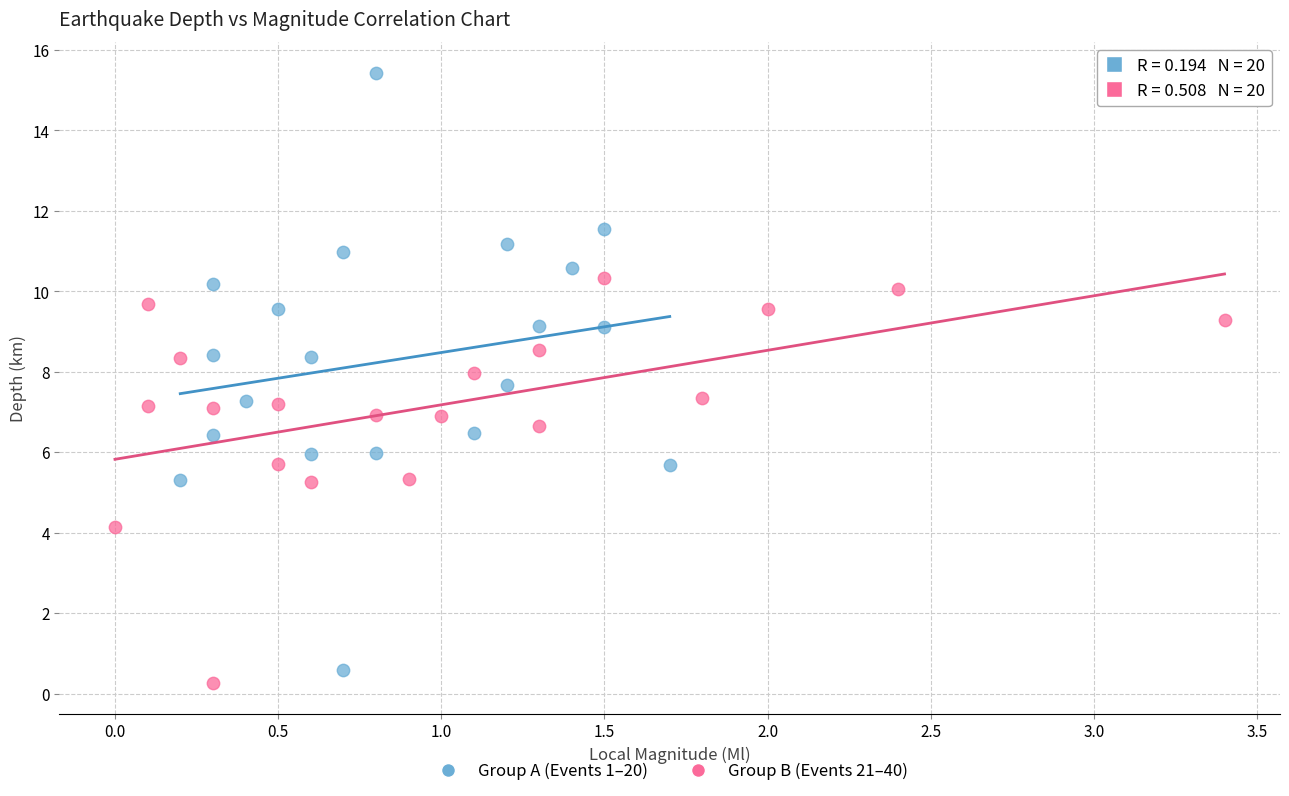

Which series has the widest spread of Y values?

Group A (Events 1–20)